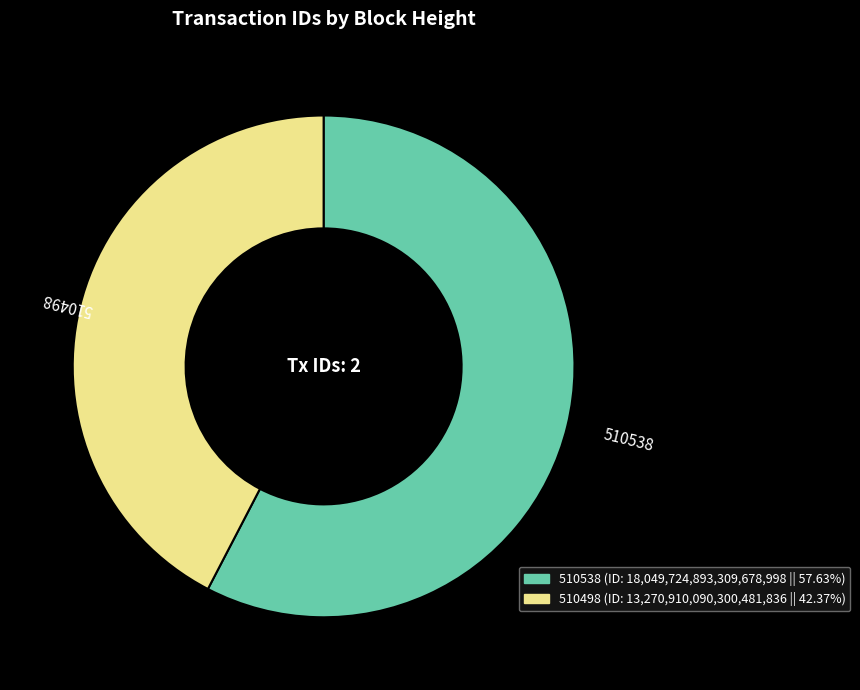

Approximately how many times larger is the value at 510538 compared to 510498?

1.4